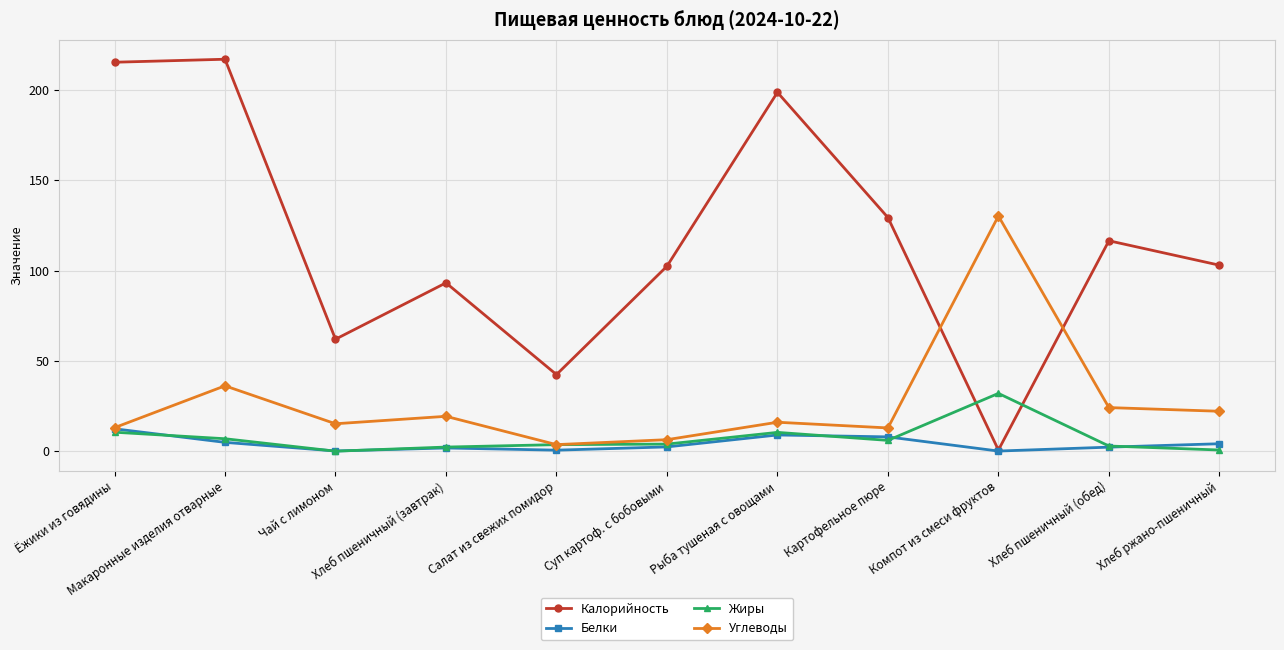

True or false: Жиры has more than 1 interior local peaks.

True